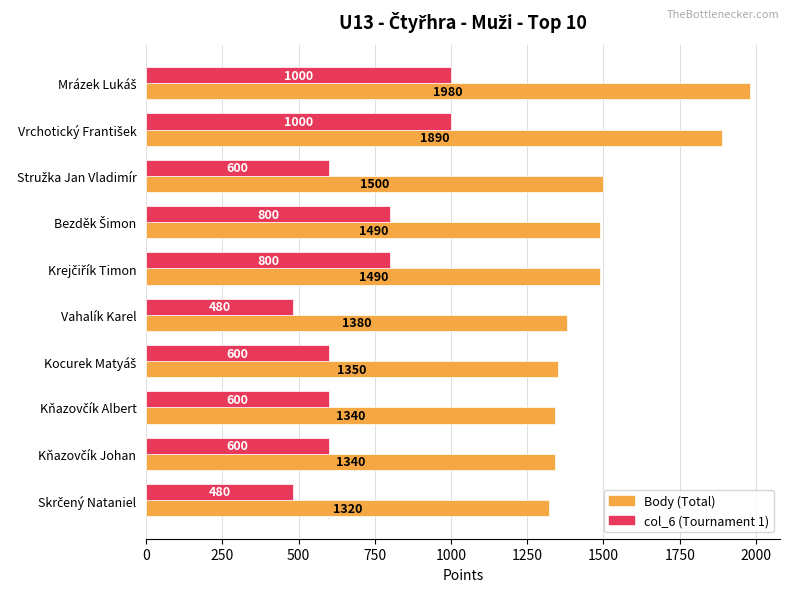

What is the difference between the highest and lowest values at Vahalík Karel?

900